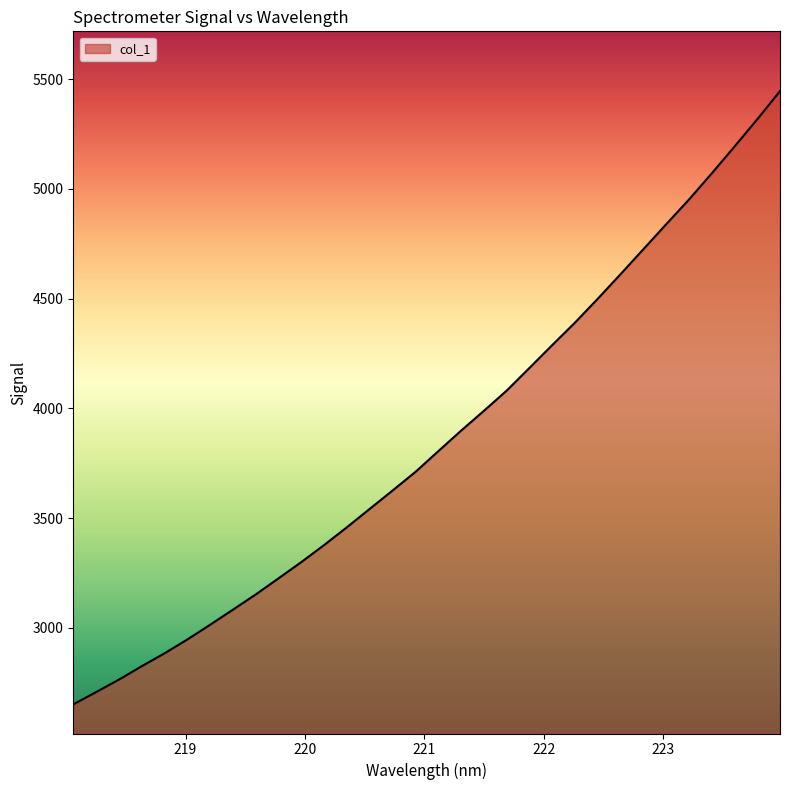

What is the minimum value shown in the chart?

2651.7